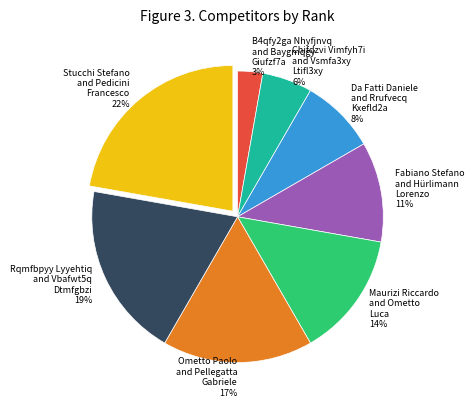

Count the number of slices in the pie.

8